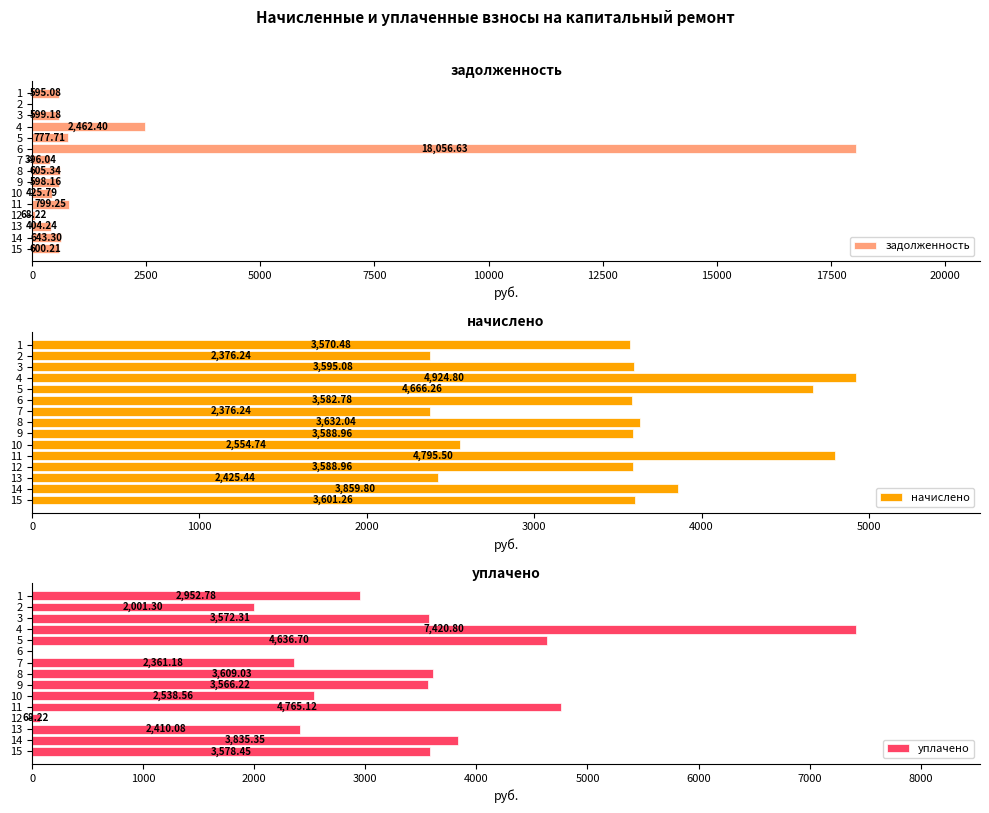

Rank the series by their average value, from highest to lowest.

начислено, уплачено, задолженность